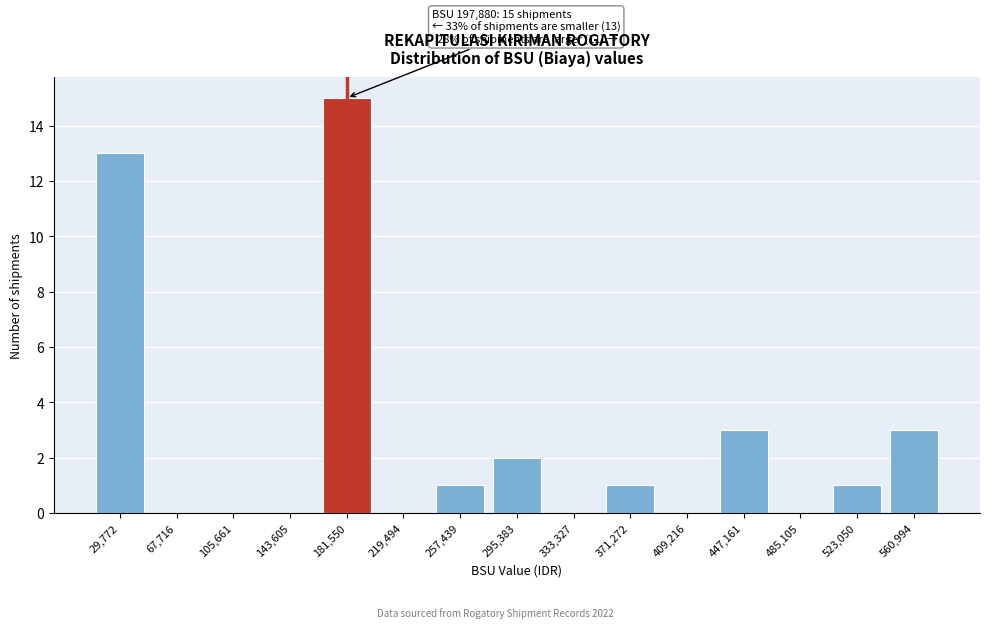

Reading left to right, extract all data points from this chart.

29,772=13	67,716=0	105,661=0	143,605=0	181,550=15	219,494=0	257,439=1	295,383=2	333,327=0	371,272=1	409,216=0	447,161=3	485,105=0	523,050=1	560,994=3